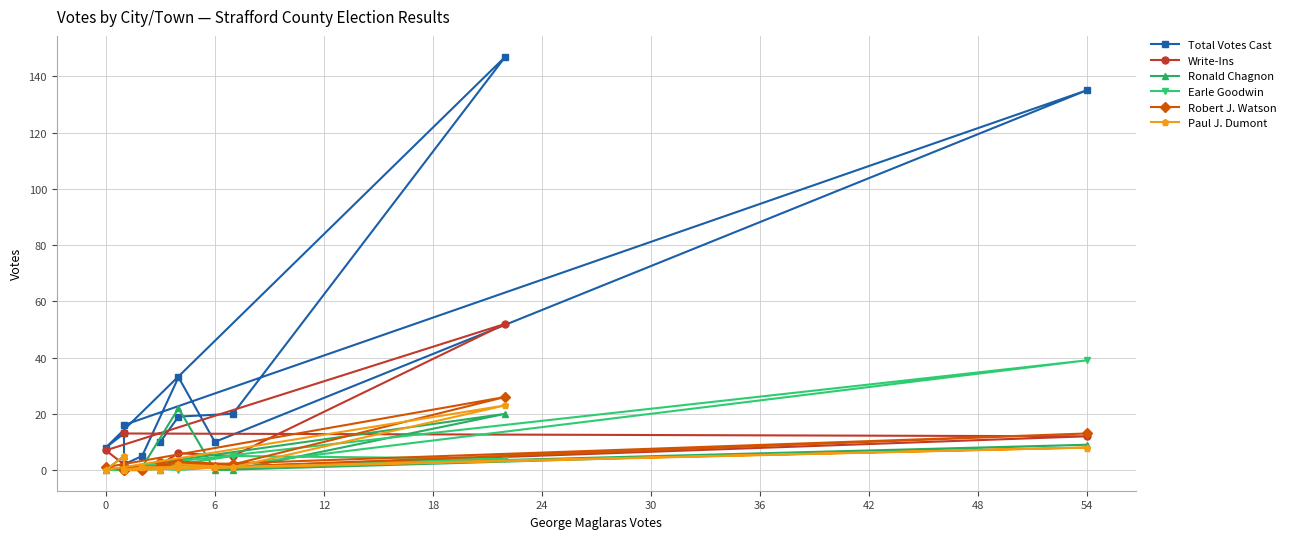

True or false: Write-Ins and Paul J. Dumont intersect in this chart.

True